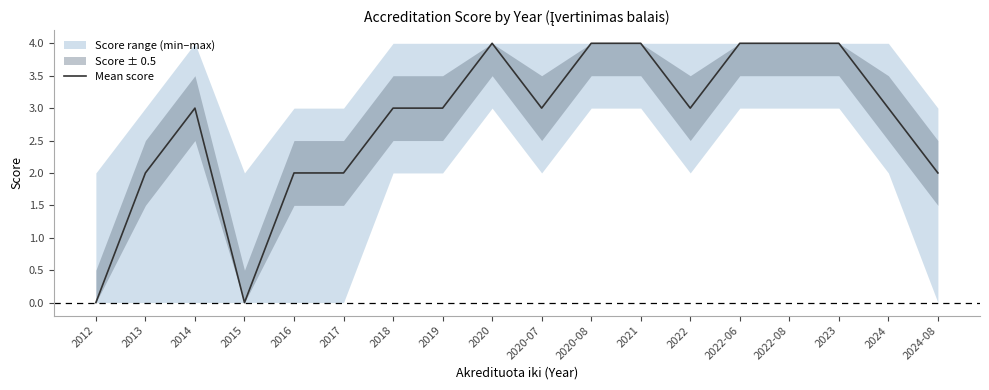

How many data points does each series have?

18